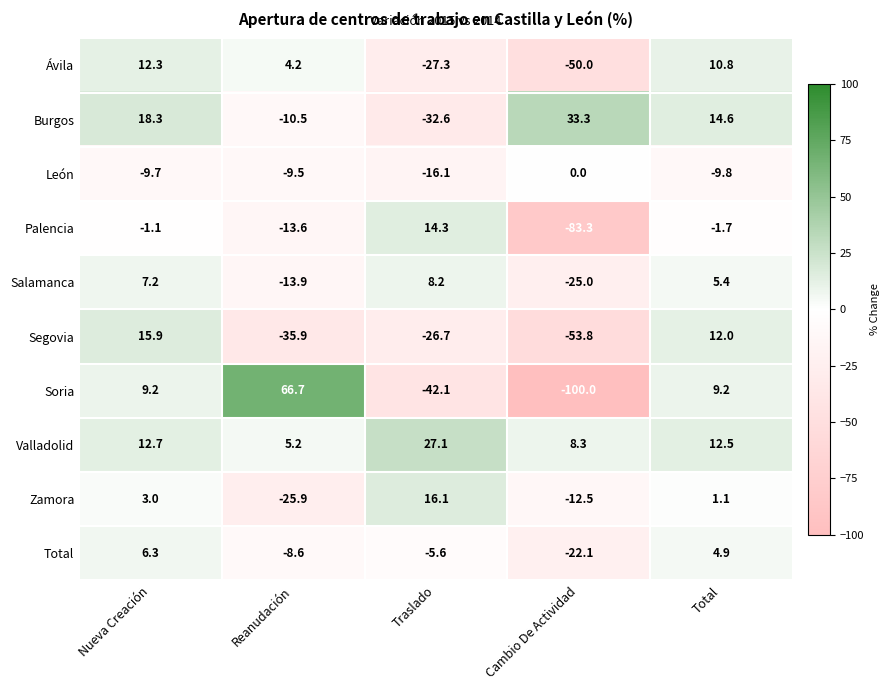

What is the average value of the Salamanca series?

-3.6